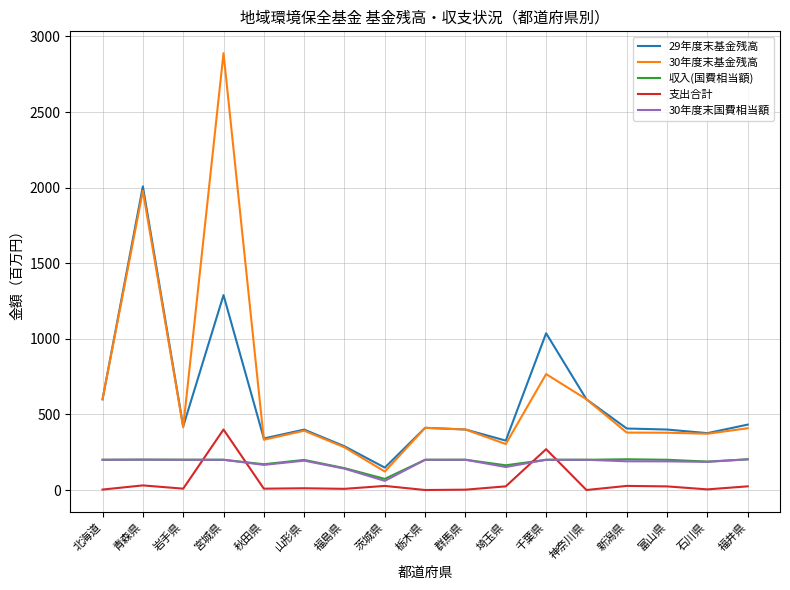

Which series has the largest total across all categories?

30年度末基金残高